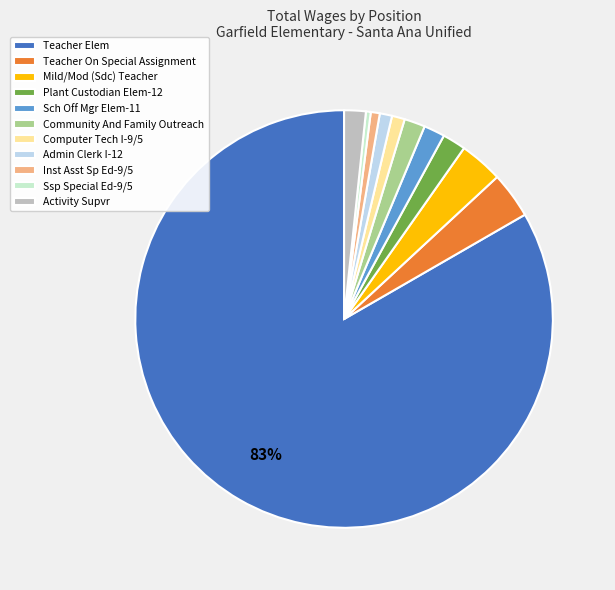

Count the number of slices in the pie.

11